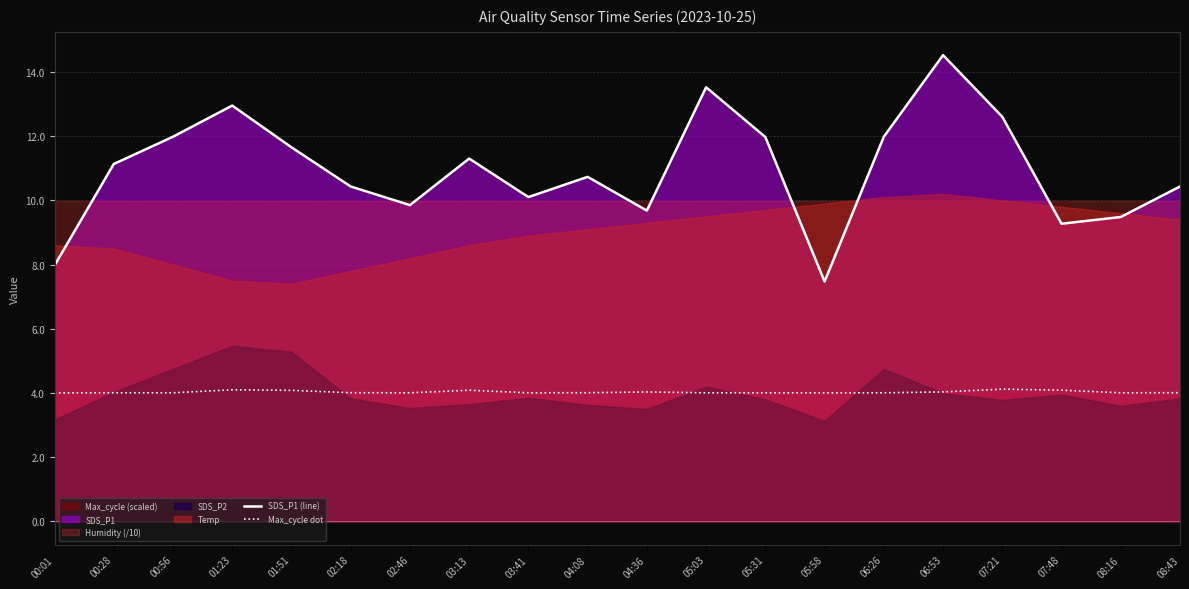

Is it true that SDS_P1 (line) equals 2.6 at 08:16?

False